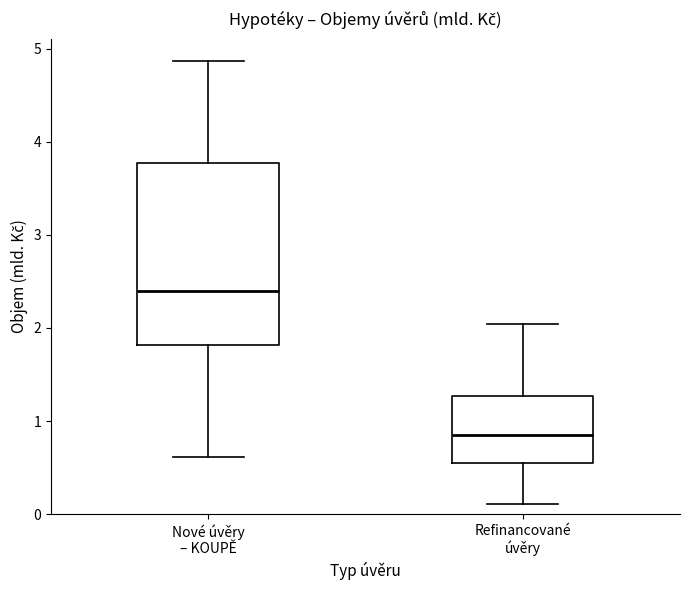

Comparing the boxes themselves (not the whiskers), which one is the tallest?

Nové úvěry – KOUPĚ